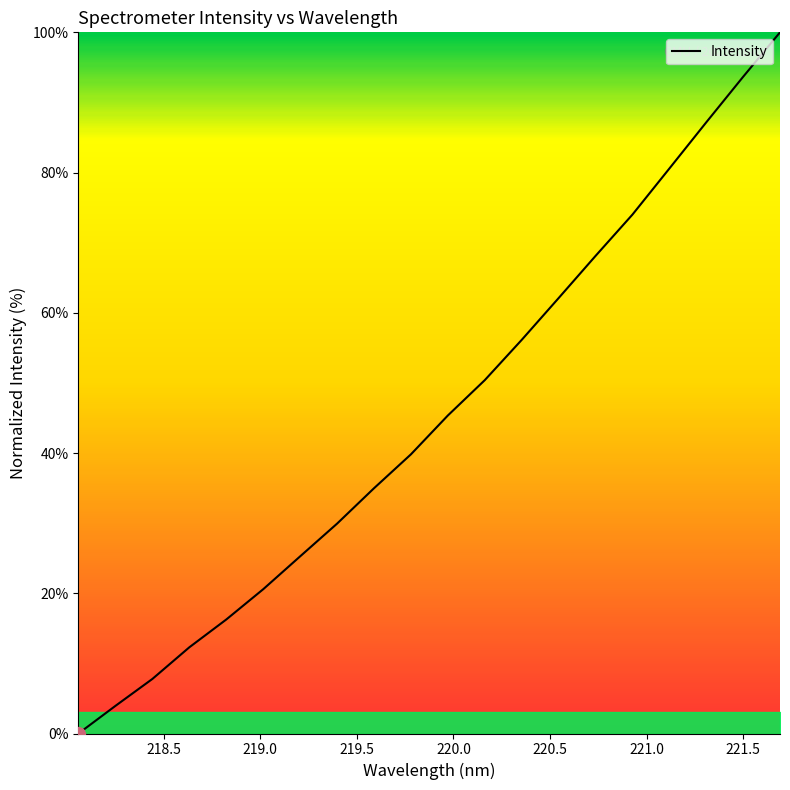

How many values exceed 45?

10